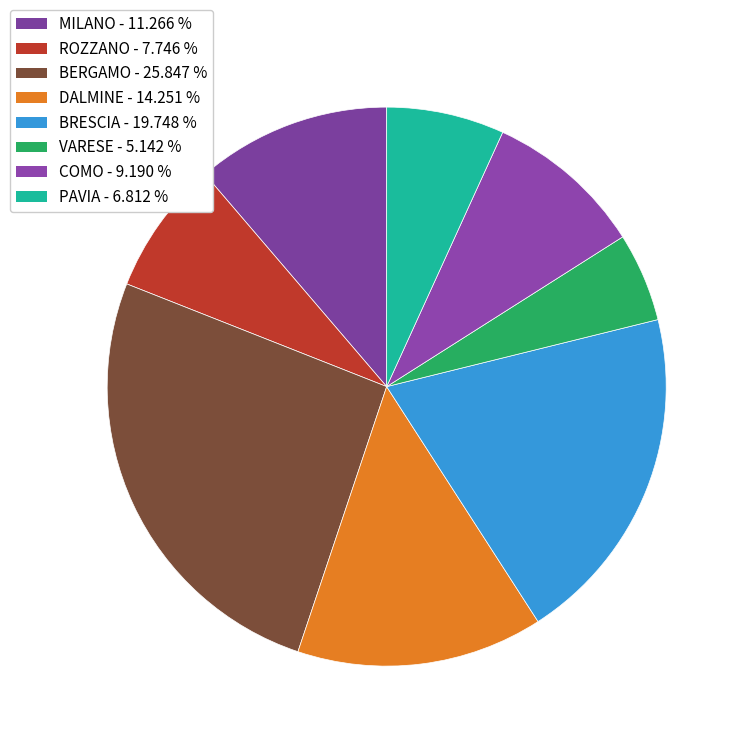

How many segments does this pie chart have?

8